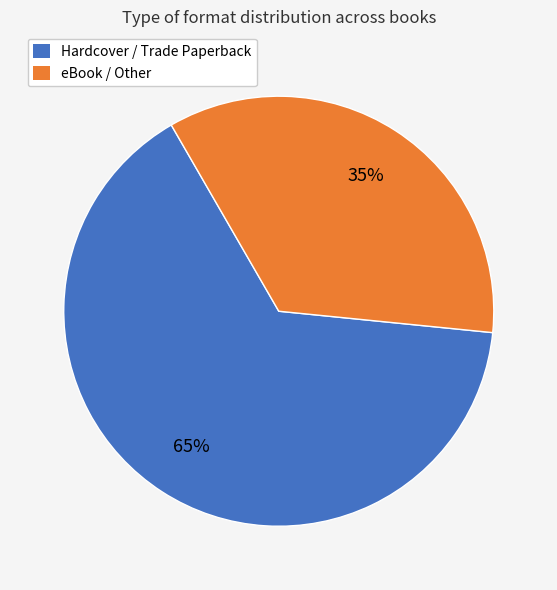

To the nearest percent, what is the difference between the largest and smallest slice percentages?

30%